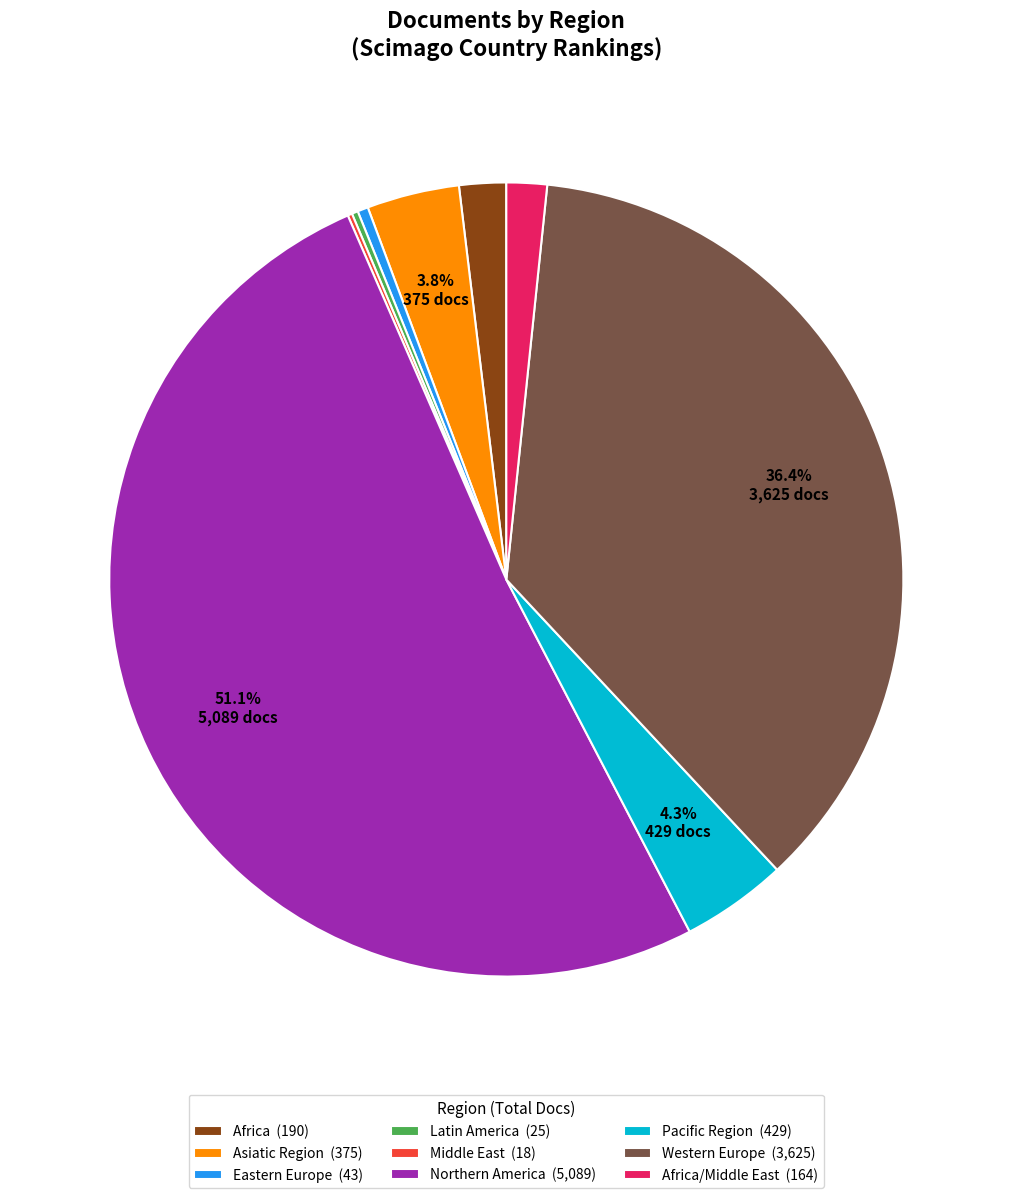

Which category has the biggest portion of the pie?

Northern America (5,089)